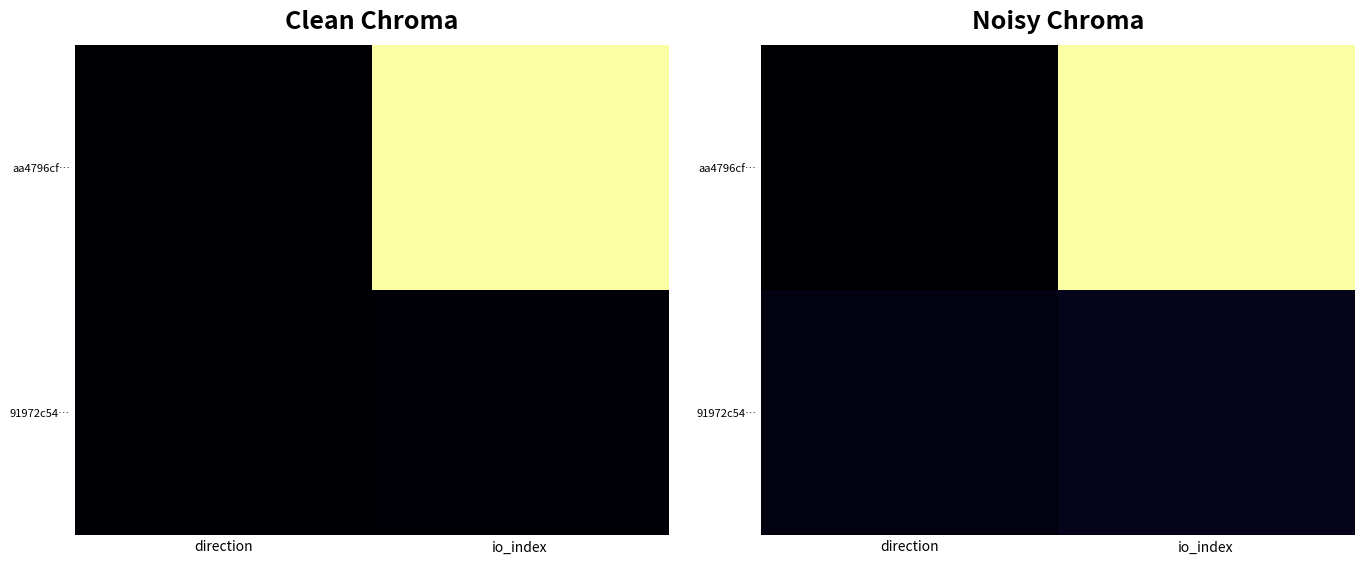

At which label is 91972c54… closest to 21?

direction